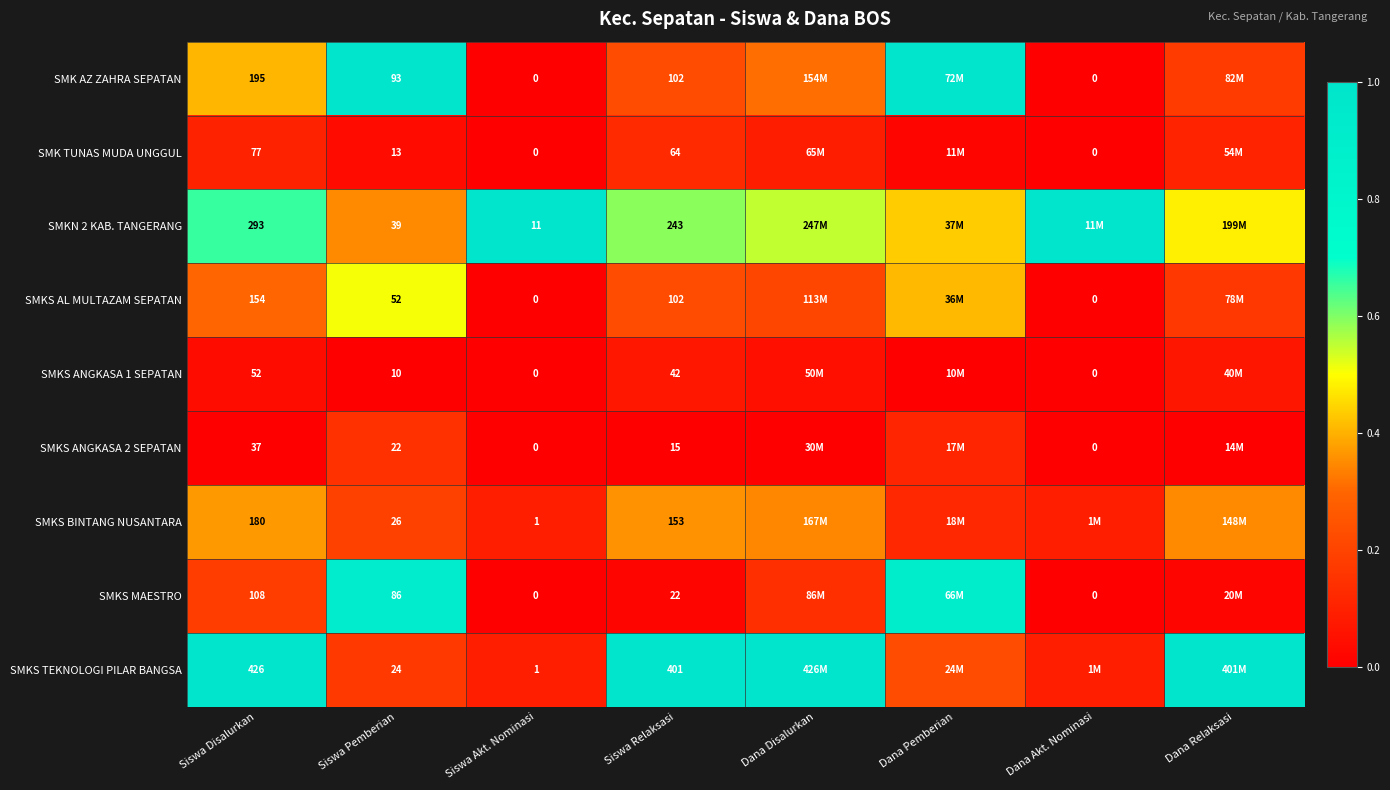

Is the value of SMKS BINTANG NUSANTARA at Siswa Relaksasi greater than the value of SMKS MAESTRO at Siswa Relaksasi?

Yes